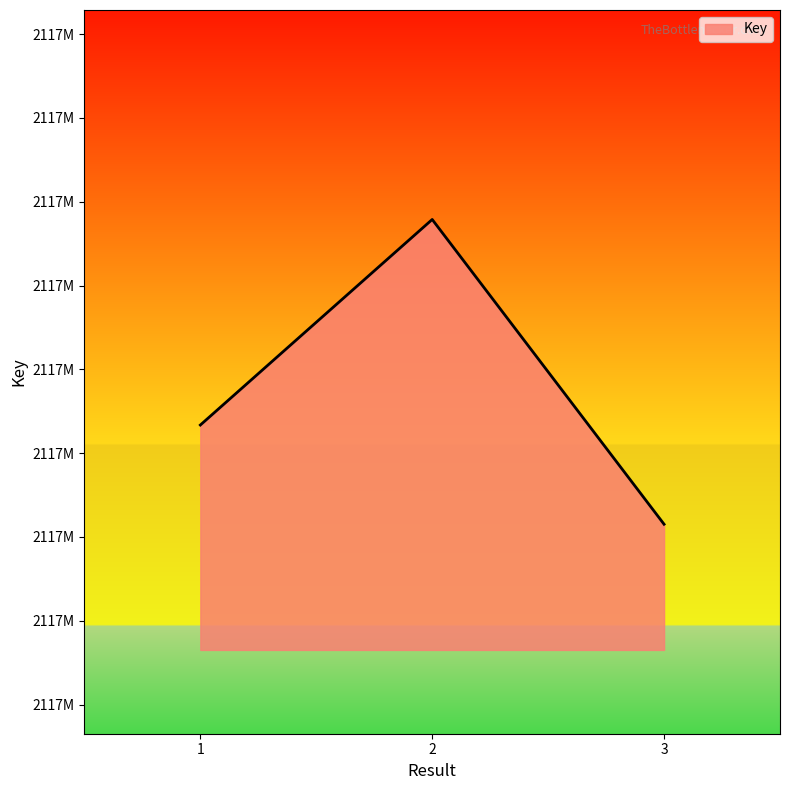

What is the greatest value displayed?

2117901577